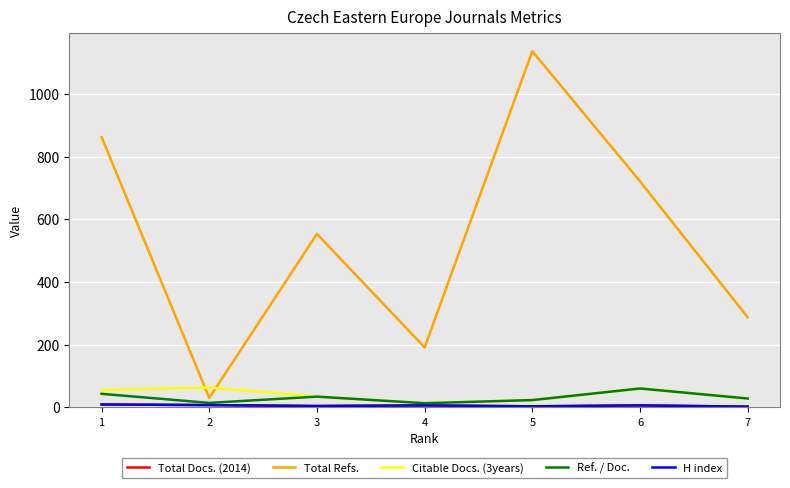

Where is the first local minimum for Ref. / Doc.?

2